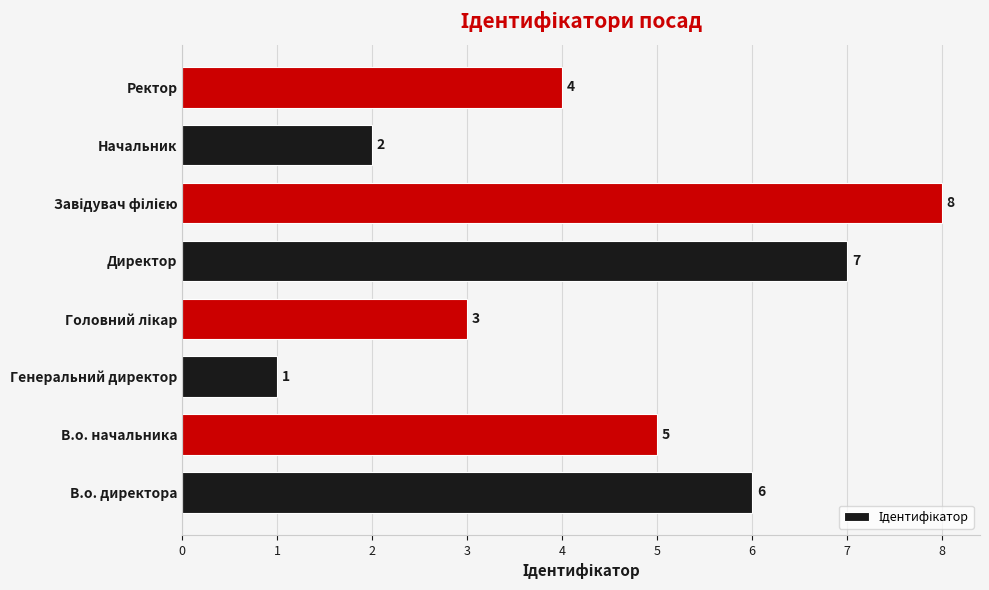

The value at В.о. начальника is 5. True or false?

True